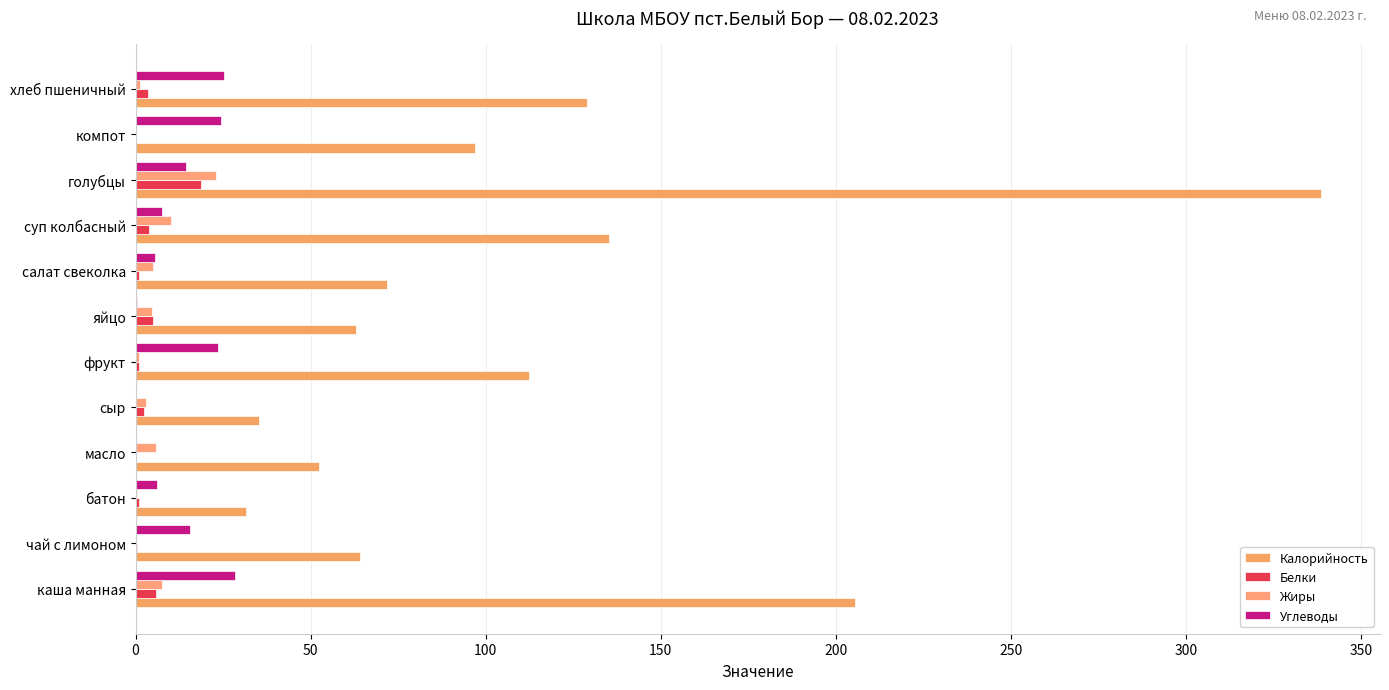

Reading left to right, what are all the values shown in this chart?

Калорийность: 205.6	64.2	31.4	52.5	35.3	112.5	63.0	71.8	135.1	338.5	96.8	128.9
Белки: 5.7	0.4	0.9	0.1	2.3	1.0	5.1	1.0	3.9	18.7	0.0	3.7
Жиры: 7.6	0.0	0.4	5.8	2.9	1.0	4.6	5.1	10.0	22.9	0.0	1.3
Углеводы: 28.5	15.5	6.2	0.1	0.0	23.5	0.3	5.6	7.6	14.3	24.3	25.1